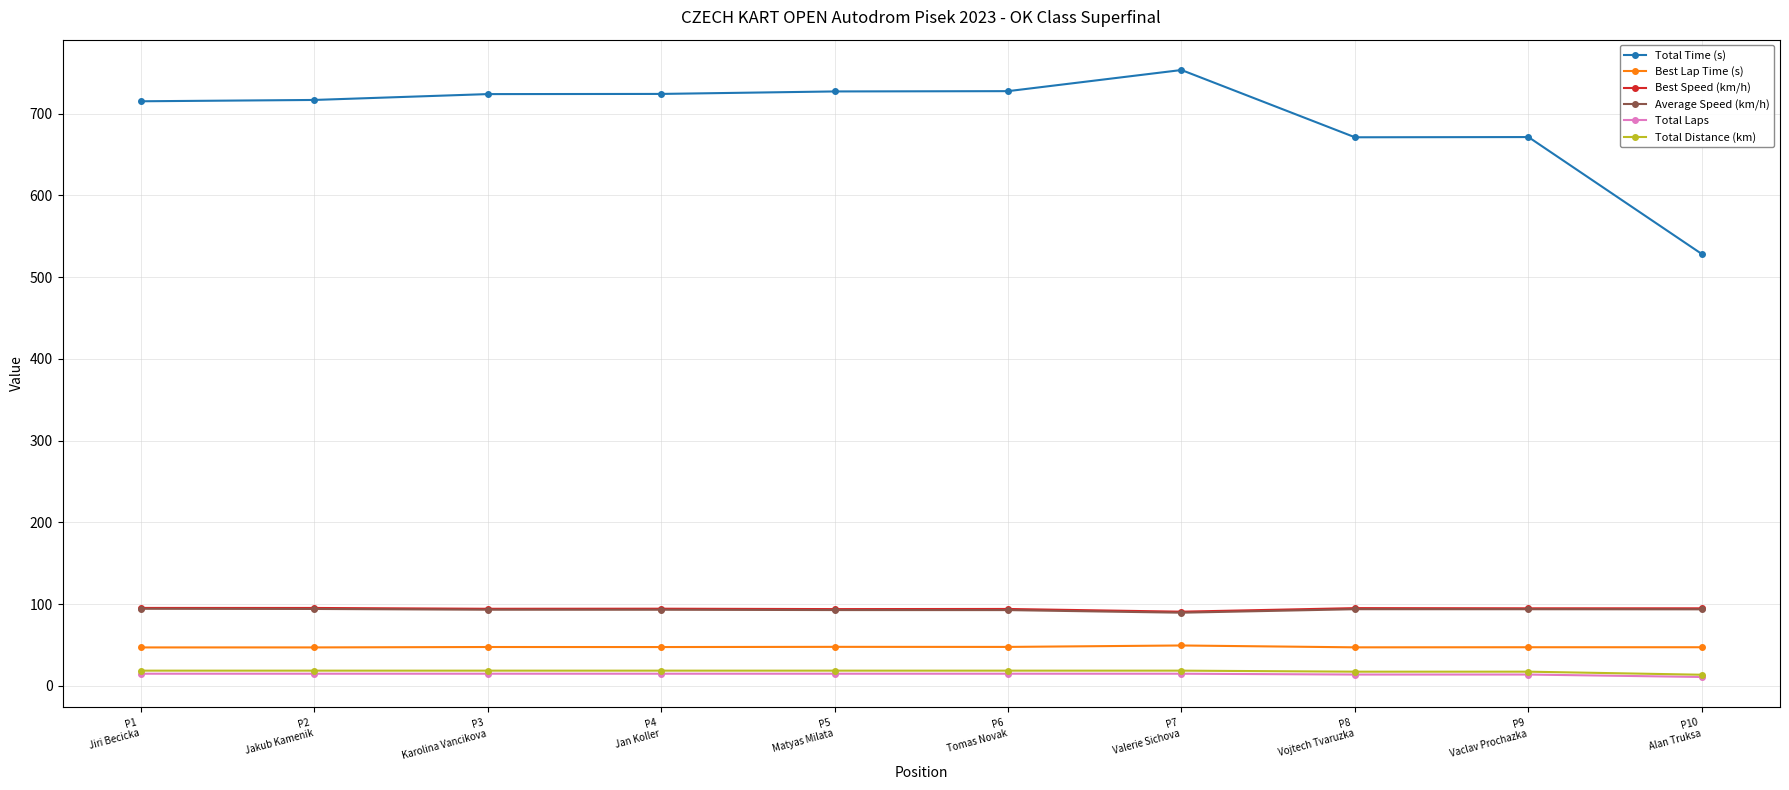

True or false: Best Speed (km/h) and Best Lap Time (s) cross at least once.

False